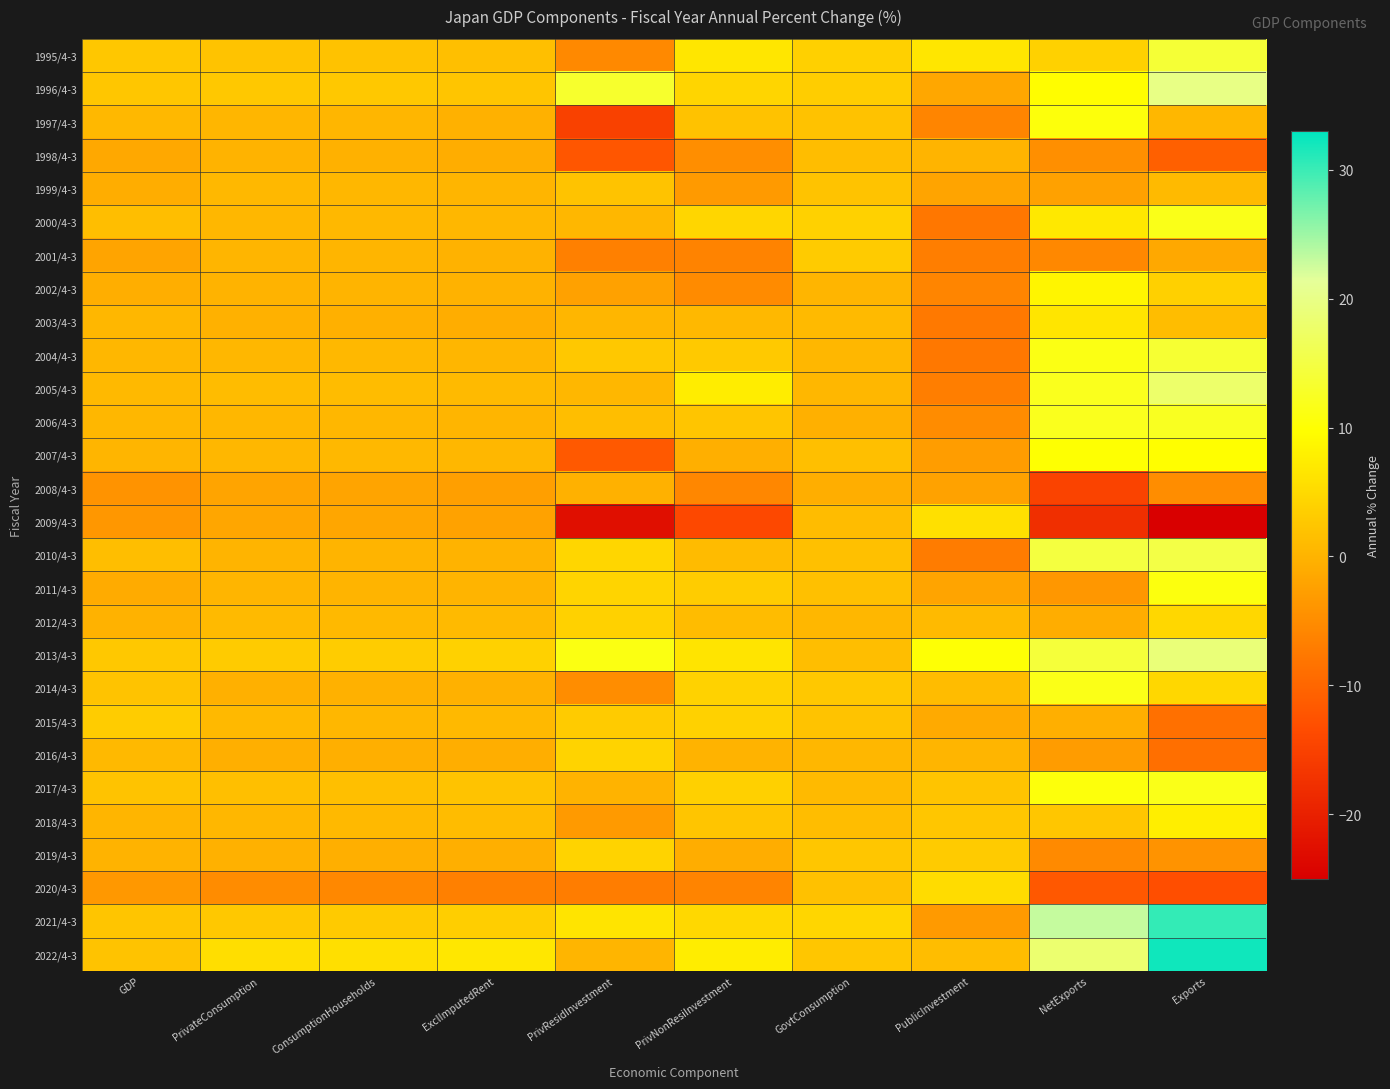

Reading left to right, extract all data points from this chart.

1995/4-3: GDP=2.6	PrivateConsumption=2.0	ConsumptionHouseholds=1.9	ExclImputedRent=1.6	PrivResidInvestment=-5.5	PrivNonResiInvestment=6.7	GovtConsumption=3.7	PublicInvestment=6.5	NetExports=3.8	Exports=13.9
1996/4-3: GDP=2.5	PrivateConsumption=2.7	ConsumptionHouseholds=2.7	ExclImputedRent=2.4	PrivResidInvestment=13.2	PrivNonResiInvestment=4.4	GovtConsumption=3.4	PublicInvestment=-1.6	NetExports=9.6	Exports=19.9
1997/4-3: GDP=0.7	PrivateConsumption=0.4	ConsumptionHouseholds=0.4	ExclImputedRent=-0.2	PrivResidInvestment=-15.1	PrivNonResiInvestment=1.9	GovtConsumption=1.9	PublicInvestment=-5.9	NetExports=10.6	Exports=0.5
1998/4-3: GDP=-1.5	PrivateConsumption=-0.0	ConsumptionHouseholds=-0.3	ExclImputedRent=-0.8	PrivResidInvestment=-12.0	PrivNonResiInvestment=-4.8	GovtConsumption=1.3	PublicInvestment=0.1	NetExports=-4.7	Exports=-10.8
1999/4-3: GDP=-0.8	PrivateConsumption=0.7	ConsumptionHouseholds=0.6	ExclImputedRent=0.3	PrivResidInvestment=2.0	PrivNonResiInvestment=-3.2	GovtConsumption=2.0	PublicInvestment=-1.9	NetExports=-2.4	Exports=0.9
2000/4-3: GDP=1.4	PrivateConsumption=0.5	ConsumptionHouseholds=0.7	ExclImputedRent=0.5	PrivResidInvestment=0.6	PrivNonResiInvestment=4.5	GovtConsumption=3.9	PublicInvestment=-7.7	NetExports=6.9	Exports=11.6
2001/4-3: GDP=-1.9	PrivateConsumption=0.3	ConsumptionHouseholds=0.2	ExclImputedRent=-0.1	PrivResidInvestment=-6.6	PrivNonResiInvestment=-6.2	GovtConsumption=3.2	PublicInvestment=-6.9	NetExports=-5.6	Exports=-1.5
2002/4-3: GDP=-0.7	PrivateConsumption=-0.0	ConsumptionHouseholds=0.1	ExclImputedRent=-0.1	PrivResidInvestment=-2.3	PrivNonResiInvestment=-5.2	GovtConsumption=0.3	PublicInvestment=-6.0	NetExports=8.6	Exports=3.7
2003/4-3: GDP=0.5	PrivateConsumption=-0.3	ConsumptionHouseholds=-0.4	ExclImputedRent=-0.8	PrivResidInvestment=0.4	PrivNonResiInvestment=0.7	GovtConsumption=0.9	PublicInvestment=-7.5	NetExports=6.4	Exports=1.3
2004/4-3: GDP=0.6	PrivateConsumption=0.6	ConsumptionHouseholds=0.7	ExclImputedRent=0.4	PrivResidInvestment=2.7	PrivNonResiInvestment=2.8	GovtConsumption=0.5	PublicInvestment=-7.6	NetExports=11.3	Exports=13.7
2005/4-3: GDP=0.8	PrivateConsumption=1.1	ConsumptionHouseholds=1.1	ExclImputedRent=0.9	PrivResidInvestment=0.5	PrivNonResiInvestment=7.4	GovtConsumption=0.6	PublicInvestment=-6.8	NetExports=12.0	Exports=17.9
2006/4-3: GDP=0.6	PrivateConsumption=0.5	ConsumptionHouseholds=0.5	ExclImputedRent=0.3	PrivResidInvestment=1.4	PrivNonResiInvestment=2.4	GovtConsumption=-0.4	PublicInvestment=-5.1	NetExports=12.0	Exports=12.3
2007/4-3: GDP=0.2	PrivateConsumption=0.6	ConsumptionHouseholds=0.7	ExclImputedRent=0.5	PrivResidInvestment=-11.7	PrivNonResiInvestment=-0.6	GovtConsumption=1.6	PublicInvestment=-2.8	NetExports=10.0	Exports=9.7
2008/4-3: GDP=-4.1	PrivateConsumption=-1.9	ConsumptionHouseholds=-1.9	ExclImputedRent=-2.6	PrivResidInvestment=-0.3	PrivNonResiInvestment=-5.7	GovtConsumption=-0.7	PublicInvestment=-2.2	NetExports=-14.7	Exports=-4.9
2009/4-3: GDP=-3.6	PrivateConsumption=-1.7	ConsumptionHouseholds=-1.7	ExclImputedRent=-2.2	PrivResidInvestment=-22.6	PrivNonResiInvestment=-14.0	GovtConsumption=1.2	PublicInvestment=5.9	NetExports=-17.7	Exports=-24.8
2010/4-3: GDP=1.5	PrivateConsumption=0.1	ConsumptionHouseholds=0.1	ExclImputedRent=0.0	PrivResidInvestment=4.5	PrivNonResiInvestment=1.0	GovtConsumption=1.7	PublicInvestment=-7.2	NetExports=14.7	Exports=15.2
2011/4-3: GDP=-1.0	PrivateConsumption=0.3	ConsumptionHouseholds=0.1	ExclImputedRent=0.1	PrivResidInvestment=4.3	PrivNonResiInvestment=3.3	GovtConsumption=1.7	PublicInvestment=-2.0	NetExports=-3.7	Exports=10.9
2012/4-3: GDP=-0.1	PrivateConsumption=0.9	ConsumptionHouseholds=0.8	ExclImputedRent=0.9	PrivResidInvestment=3.9	PrivNonResiInvestment=1.2	GovtConsumption=0.5	PublicInvestment=0.9	NetExports=-0.8	Exports=4.6
2013/4-3: GDP=2.7	PrivateConsumption=3.2	ConsumptionHouseholds=3.3	ExclImputedRent=3.9	PrivResidInvestment=11.2	PrivNonResiInvestment=6.3	GovtConsumption=1.5	PublicInvestment=10.2	NetExports=14.2	Exports=18.9
2014/4-3: GDP=2.1	PrivateConsumption=-0.4	ConsumptionHouseholds=-0.2	ExclImputedRent=-0.2	PrivResidInvestment=-4.9	PrivNonResiInvestment=4.0	GovtConsumption=2.7	PublicInvestment=1.1	NetExports=11.5	Exports=4.6
2015/4-3: GDP=3.3	PrivateConsumption=0.8	ConsumptionHouseholds=0.6	ExclImputedRent=0.8	PrivResidInvestment=3.2	PrivNonResiInvestment=3.8	GovtConsumption=2.0	PublicInvestment=-1.1	NetExports=-0.6	Exports=-8.7
2016/4-3: GDP=0.8	PrivateConsumption=-0.5	ConsumptionHouseholds=-0.6	ExclImputedRent=-0.7	PrivResidInvestment=4.2	PrivNonResiInvestment=0.0	GovtConsumption=0.5	PublicInvestment=0.2	NetExports=-3.0	Exports=-8.9
2017/4-3: GDP=2.0	PrivateConsumption=1.6	ConsumptionHouseholds=1.6	ExclImputedRent=2.0	PrivResidInvestment=-0.0	PrivNonResiInvestment=3.7	GovtConsumption=0.9	PublicInvestment=2.2	NetExports=10.6	Exports=11.6
2018/4-3: GDP=0.2	PrivateConsumption=0.6	ConsumptionHouseholds=0.8	ExclImputedRent=1.1	PrivResidInvestment=-3.3	PrivNonResiInvestment=2.4	GovtConsumption=1.3	PublicInvestment=2.5	NetExports=2.5	Exports=7.7
2019/4-3: GDP=0.0	PrivateConsumption=-0.3	ConsumptionHouseholds=-0.5	ExclImputedRent=-0.6	PrivResidInvestment=4.2	PrivNonResiInvestment=-0.8	GovtConsumption=2.5	PublicInvestment=3.2	NetExports=-5.4	Exports=-4.1
2020/4-3: GDP=-3.5	PrivateConsumption=-5.1	ConsumptionHouseholds=-5.6	ExclImputedRent=-6.6	PrivResidInvestment=-7.1	PrivNonResiInvestment=-6.1	GovtConsumption=1.8	PublicInvestment=5.3	NetExports=-11.8	Exports=-13.2
2021/4-3: GDP=2.4	PrivateConsumption=2.7	ConsumptionHouseholds=2.9	ExclImputedRent=3.5	PrivResidInvestment=6.3	PrivNonResiInvestment=4.7	GovtConsumption=4.5	PublicInvestment=-3.3	NetExports=23.0	Exports=30.3
2022/4-3: GDP=2.0	PrivateConsumption=5.5	ConsumptionHouseholds=5.6	ExclImputedRent=6.8	PrivResidInvestment=0.2	PrivNonResiInvestment=7.4	GovtConsumption=2.5	PublicInvestment=1.3	NetExports=18.2	Exports=32.1